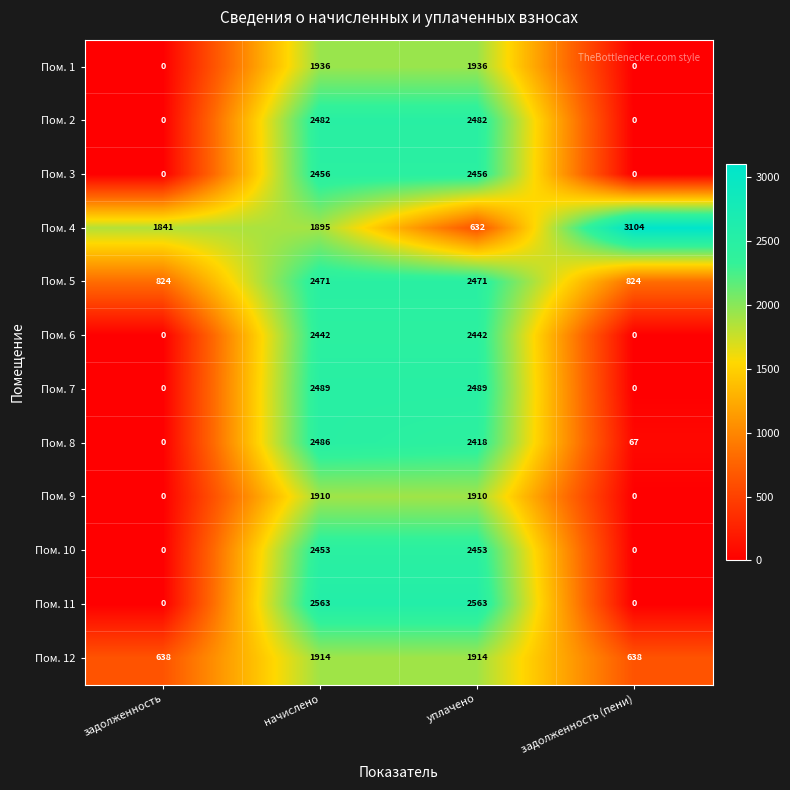

Which category has the highest value across all series?

задолженность (пени)